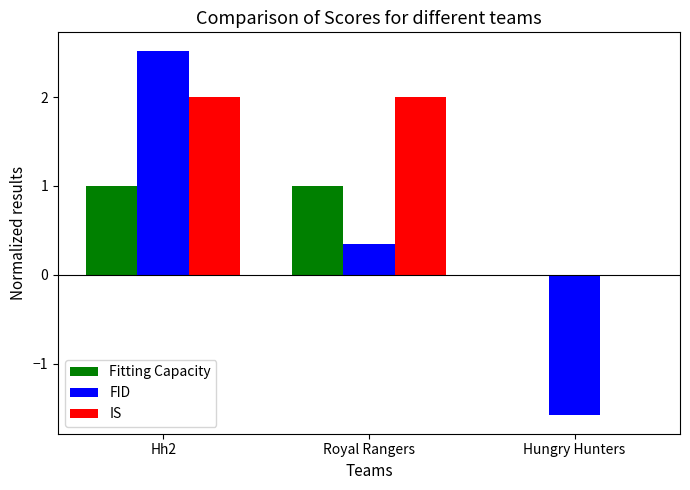

What is the sum of all FID values?

1.3